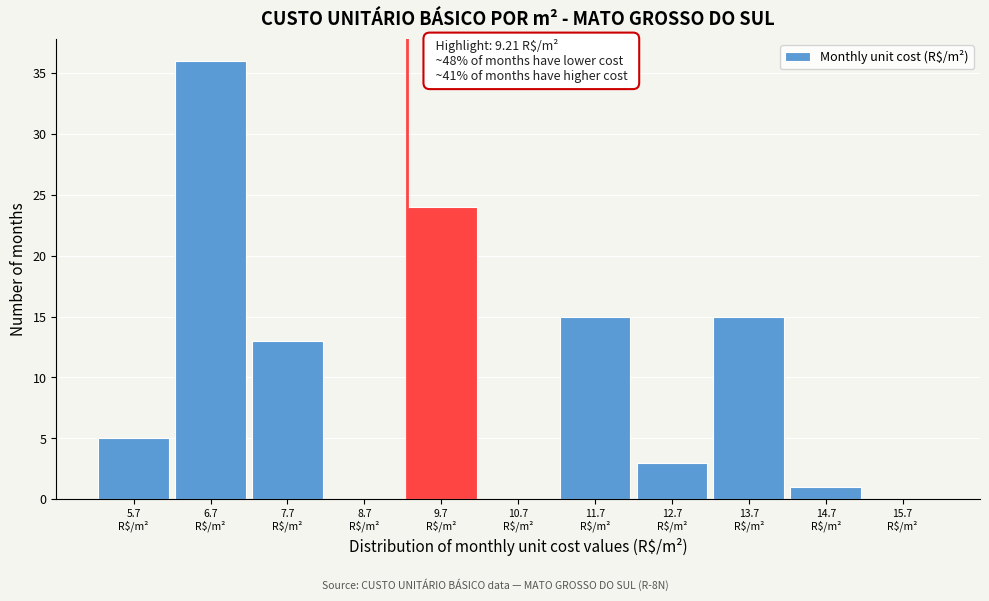

Over which range of the x-axis is the bar tallest?

6.16 to 7.16